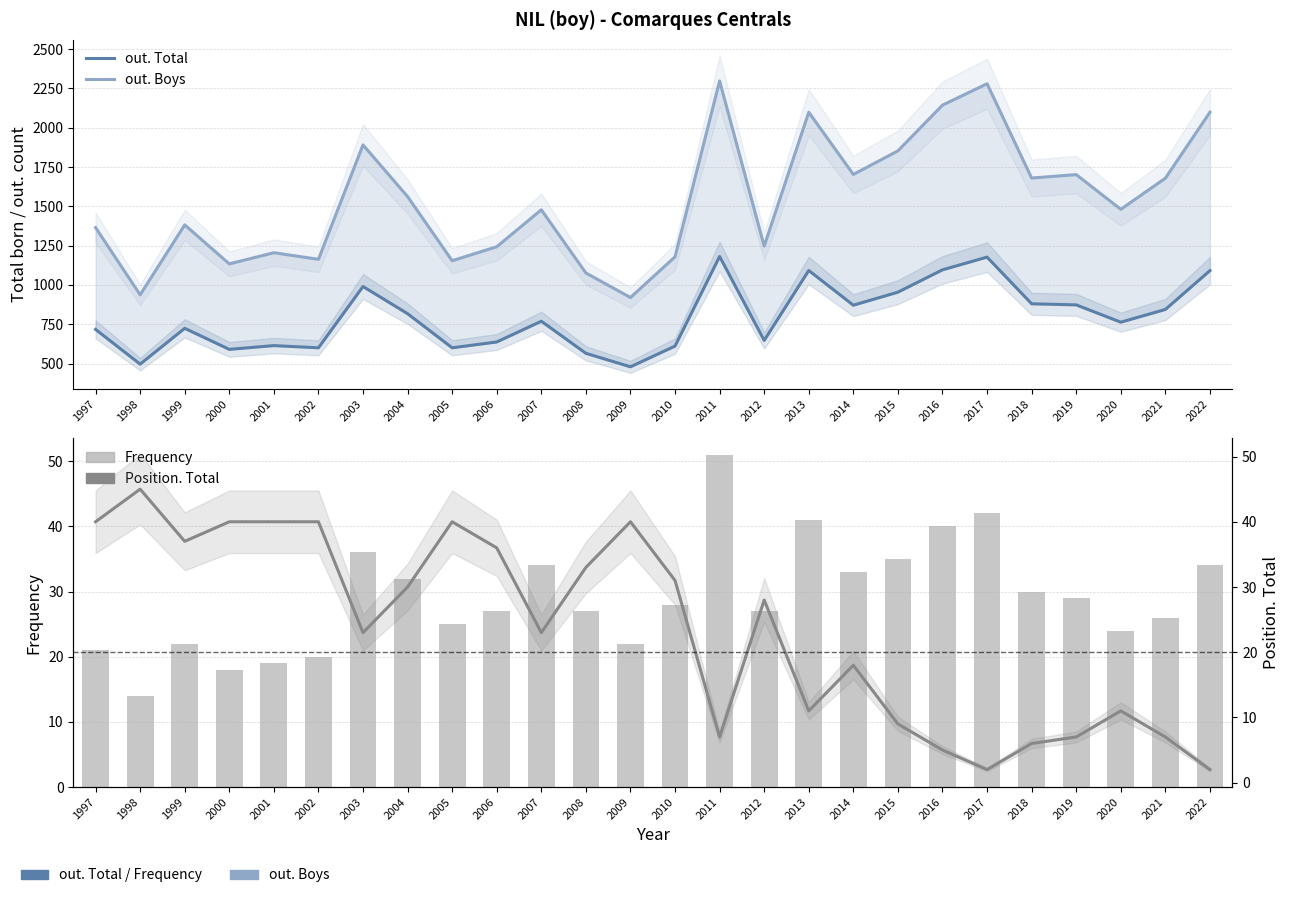

Which series has the largest total across all categories?

out. Boys